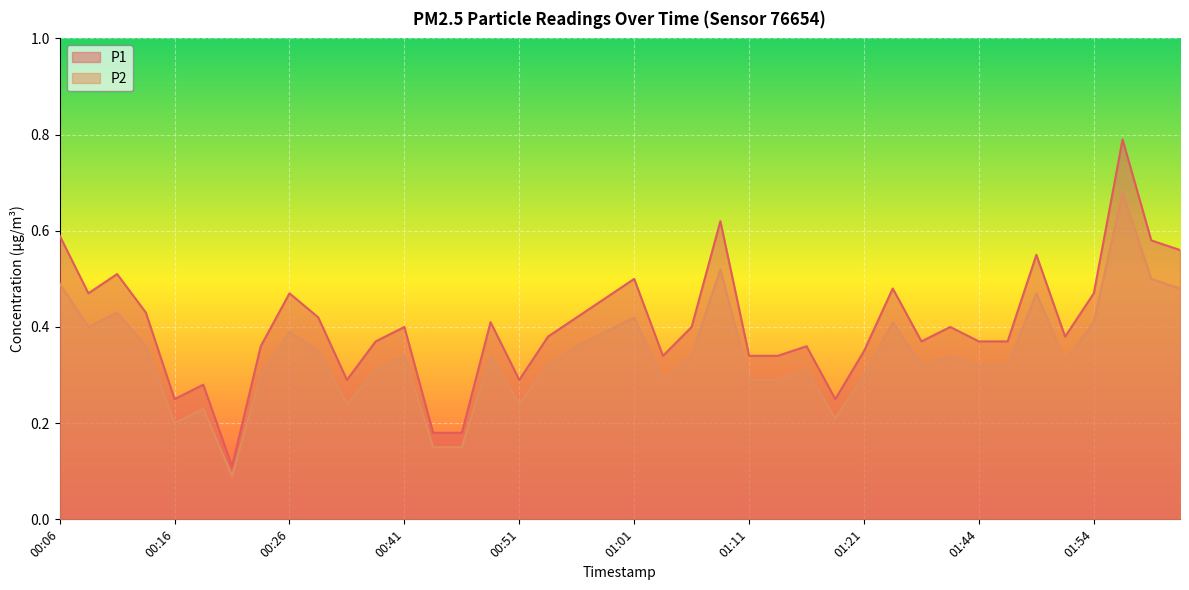

At which label is P1 closest to 0?

00:21